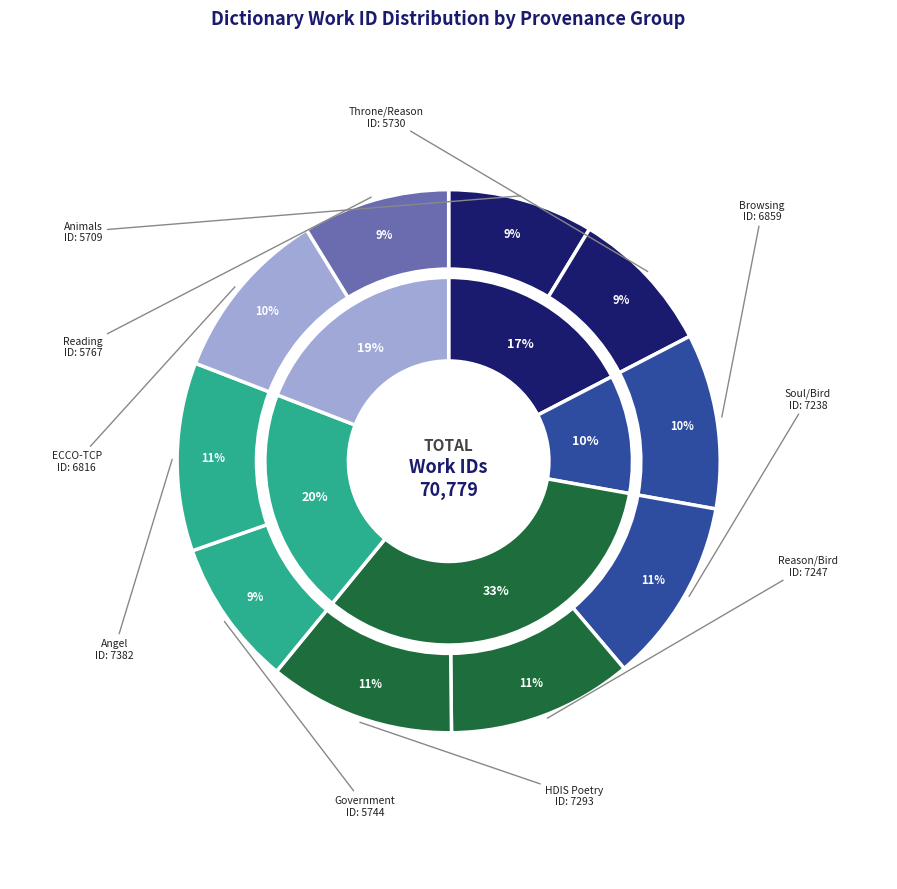

What is the change in value from Browsing to Soul/Bird?

+379